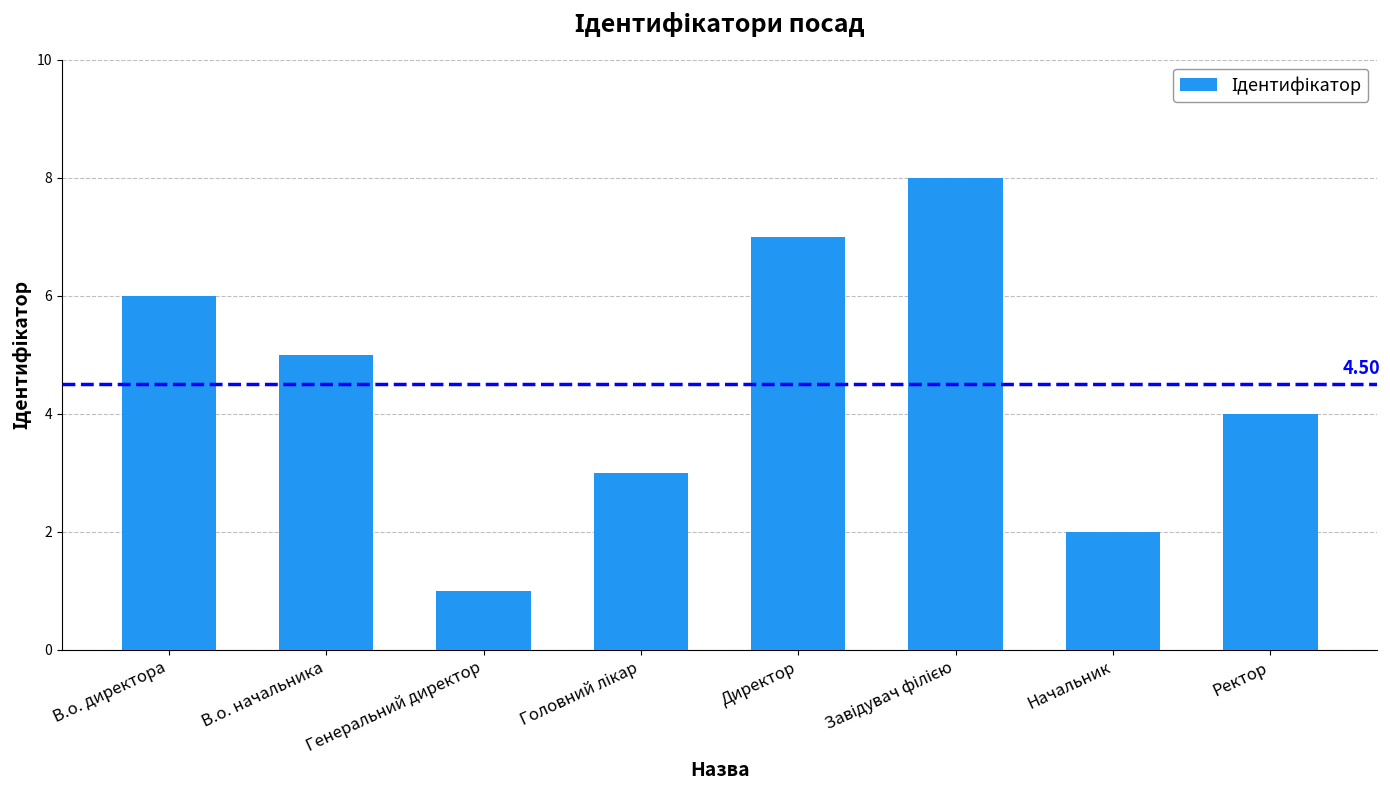

How many data points are less than 5?

4